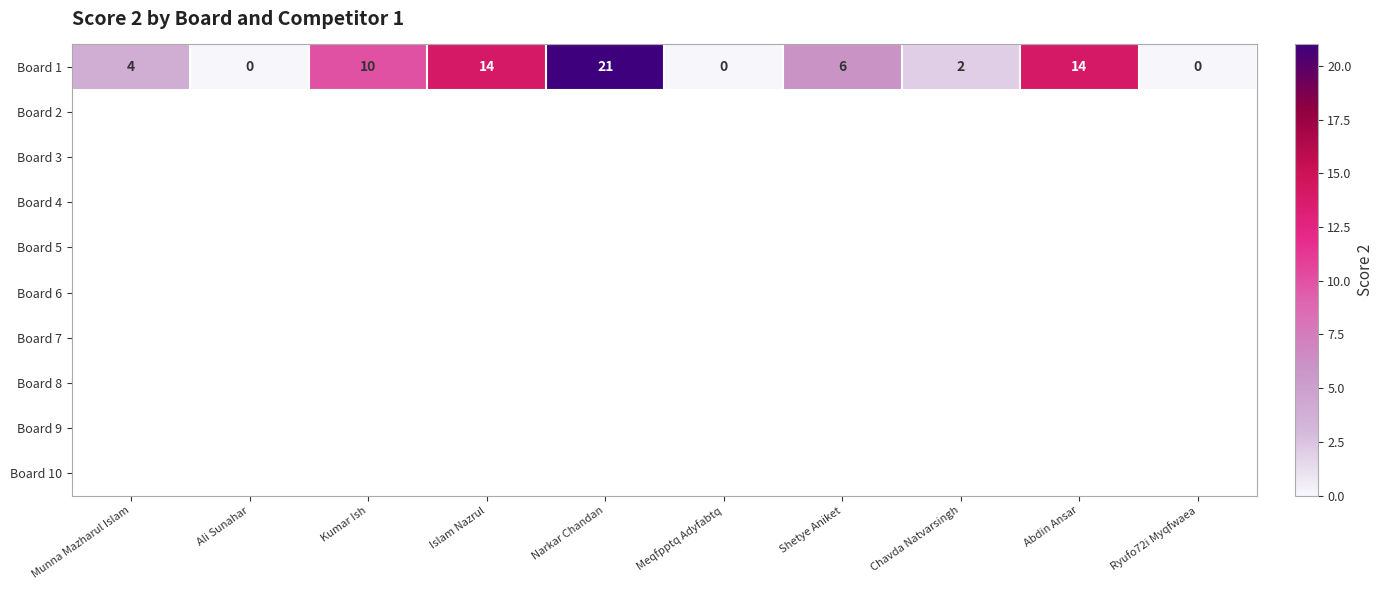

Count the number of categories in the chart.

10